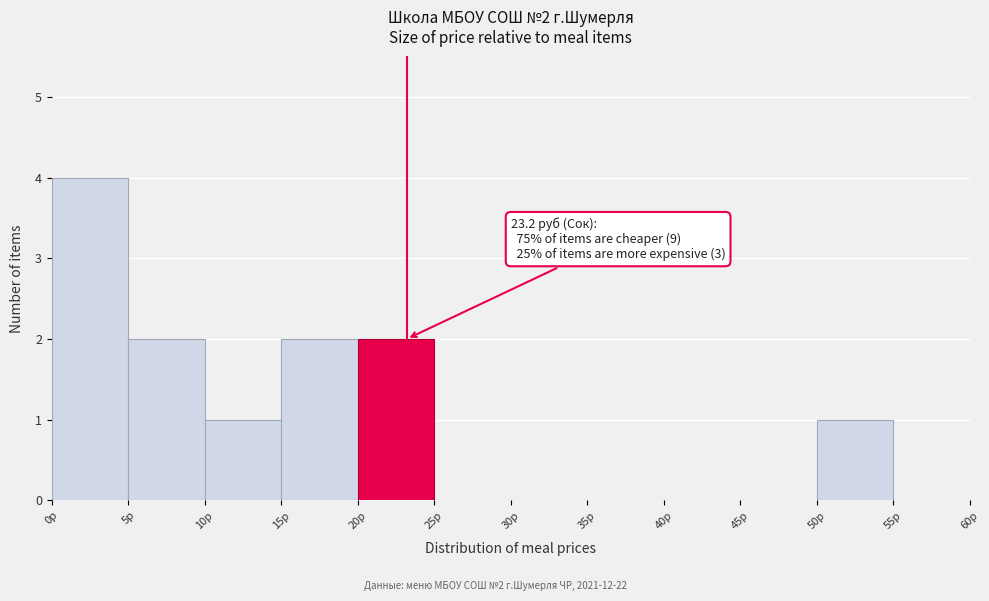

Which range on the x-axis has the tallest bar?

0 to 5